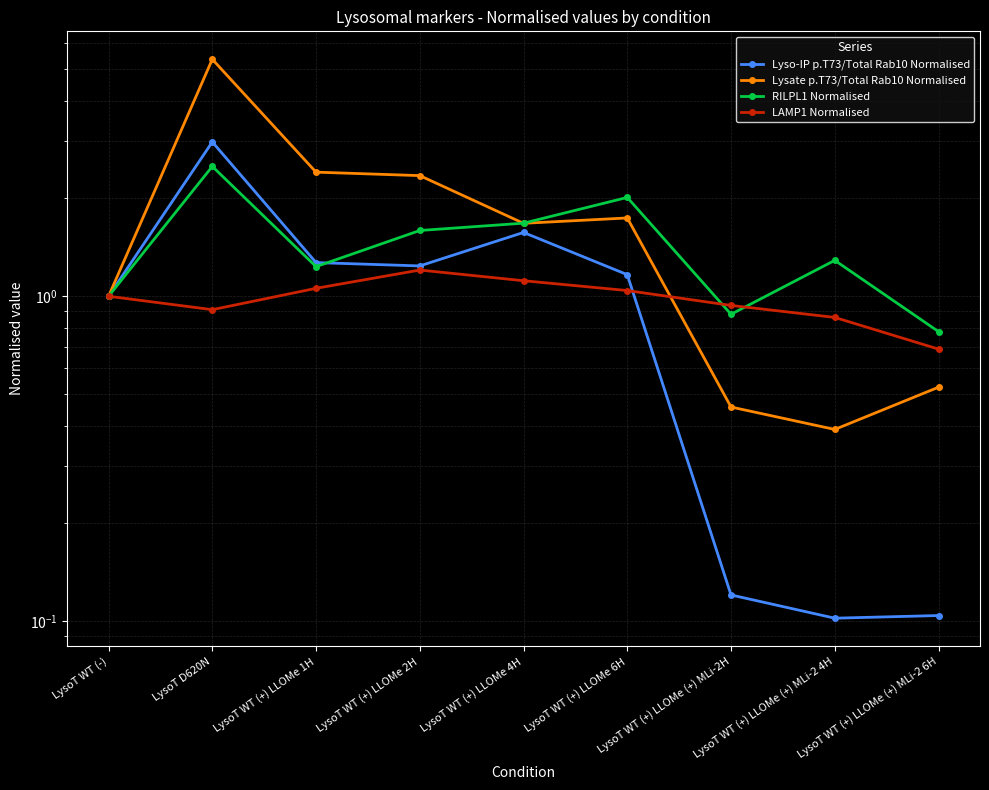

What is the sum of all Lyso-IP p.T73/Total Rab10 Normalised values?

9.6